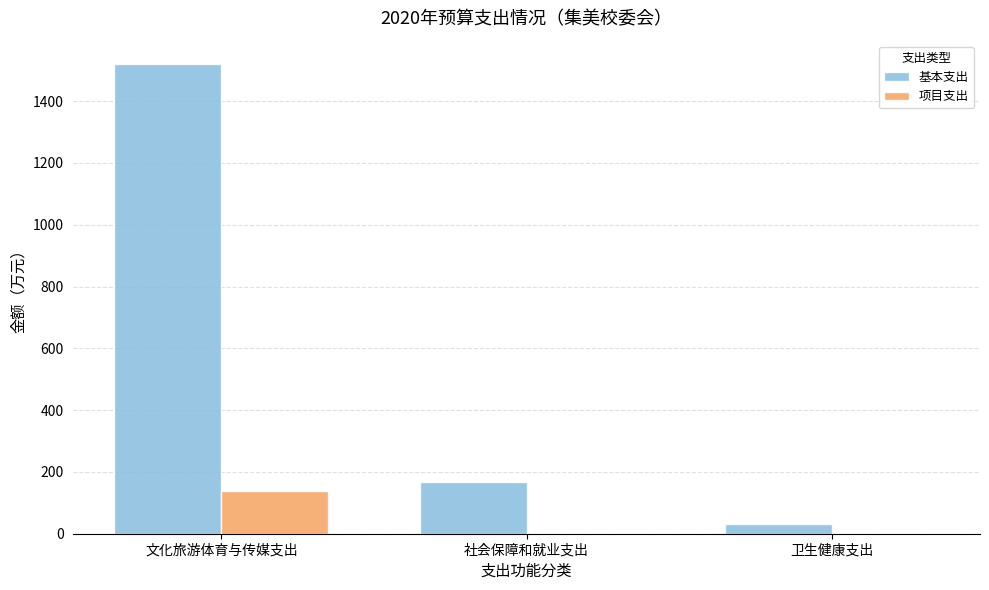

Is the value of 项目支出 at 文化旅游体育与传媒支出 greater than the value of 基本支出 at 文化旅游体育与传媒支出?

No